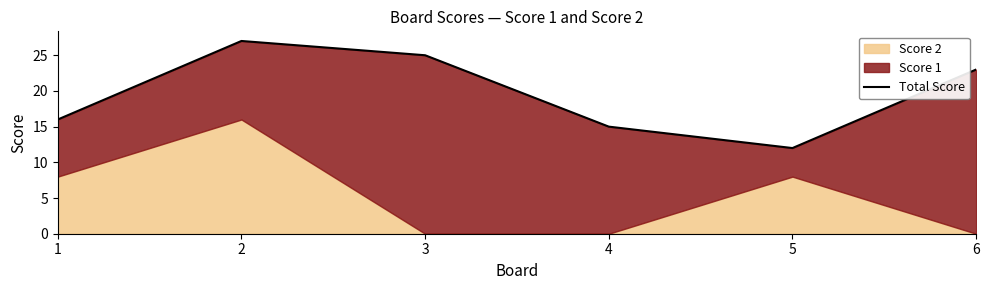

Where is the first local maximum?

2